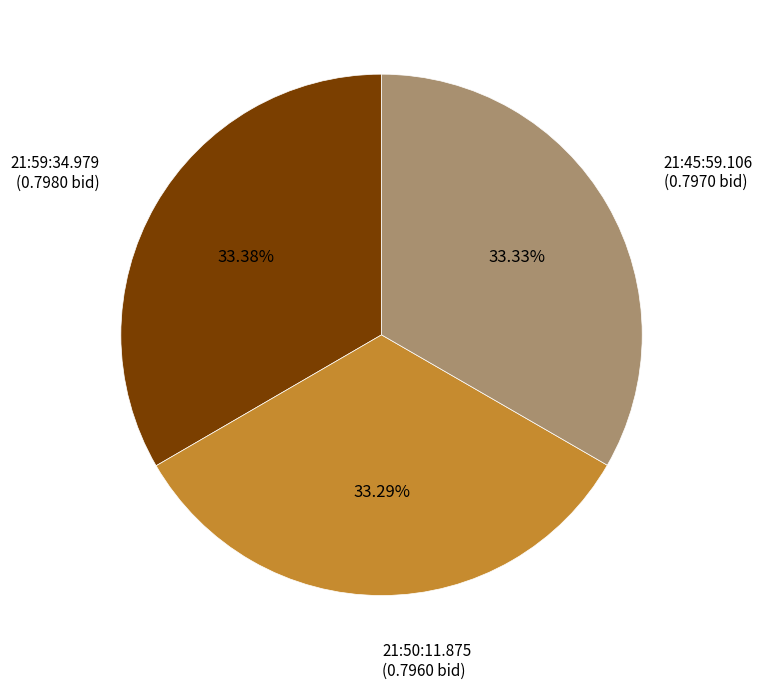

Does 21:59:34.979 account for over 50% of the chart?

No